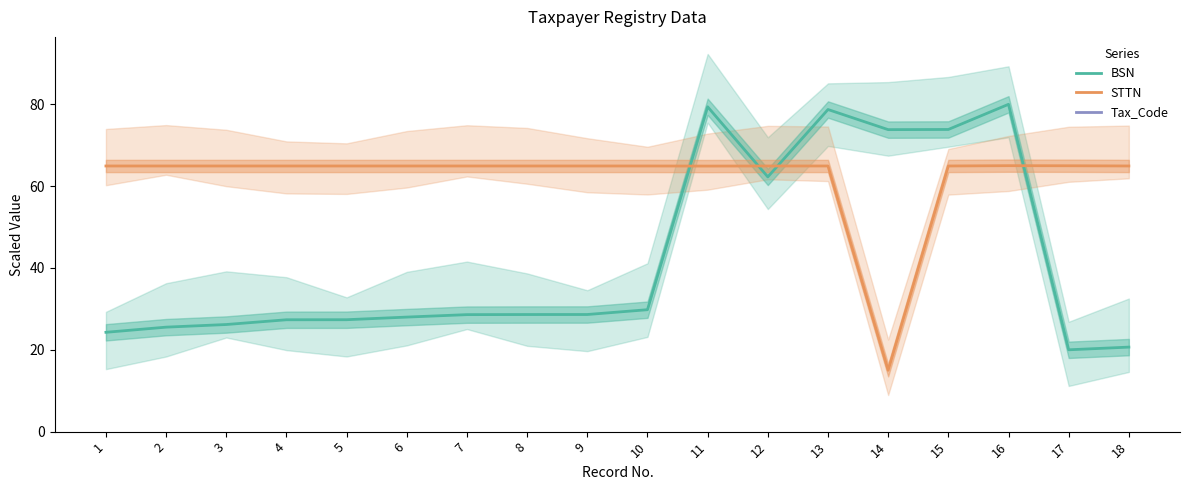

Is it true that BSN equals 29.8 at 10?

True